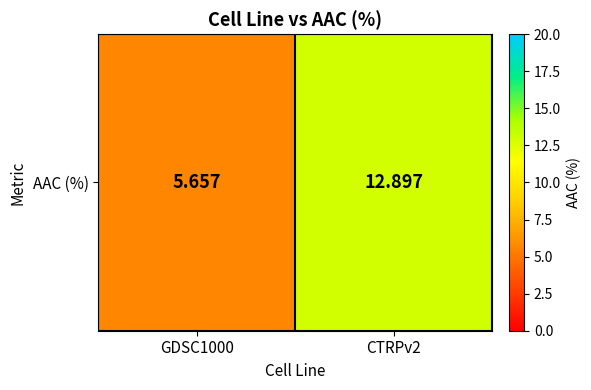

Which label corresponds to the largest value in the chart?

CTRPv2